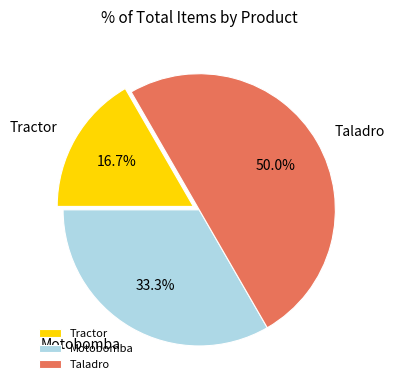

Rank the categories by value from lowest to highest.

Tractor, Motobomba, Taladro